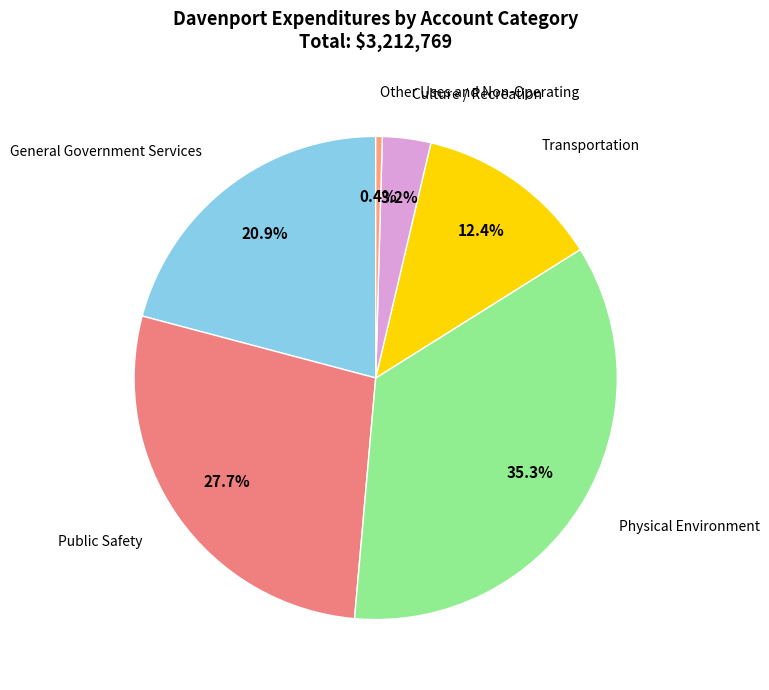

Is there a majority slice in this chart?

No